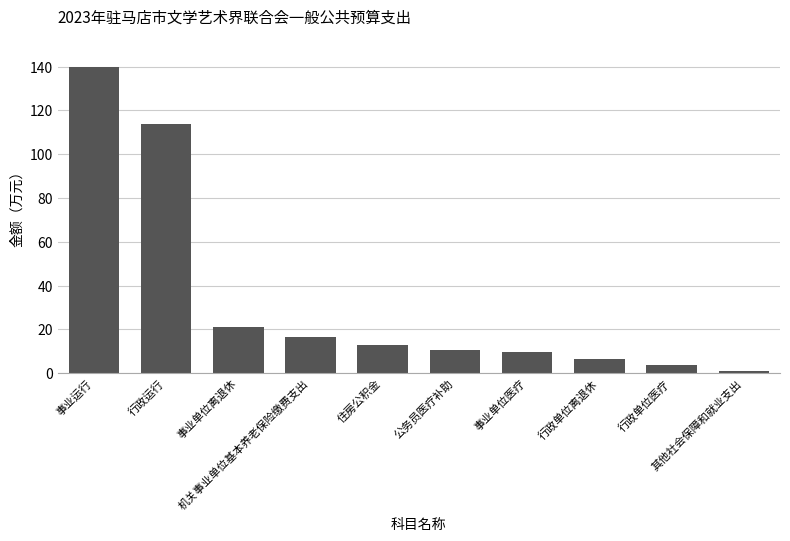

What is the value of the 4th bar from the left?

16.4